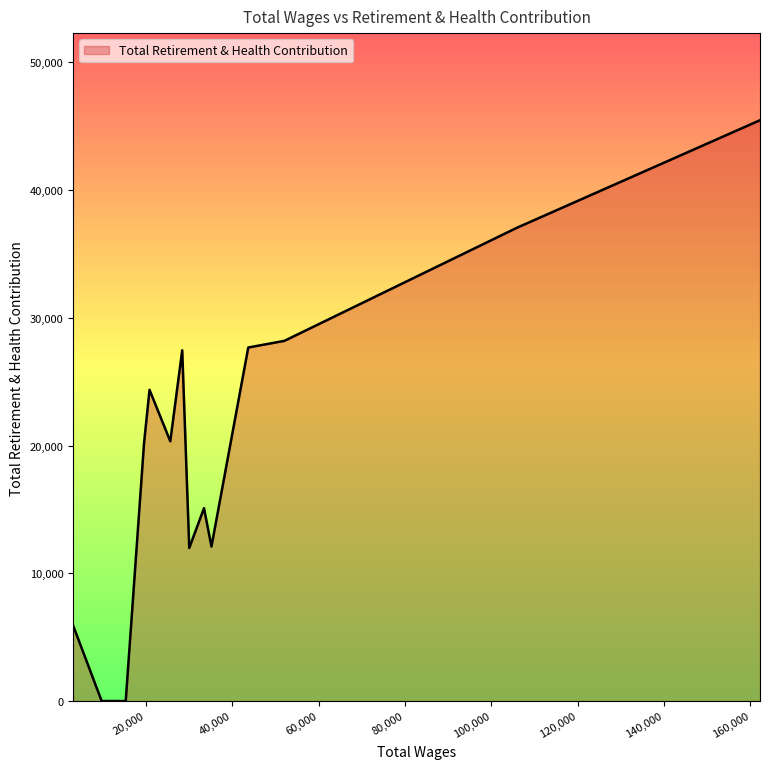

What is the difference between the maximum and minimum values?

45474